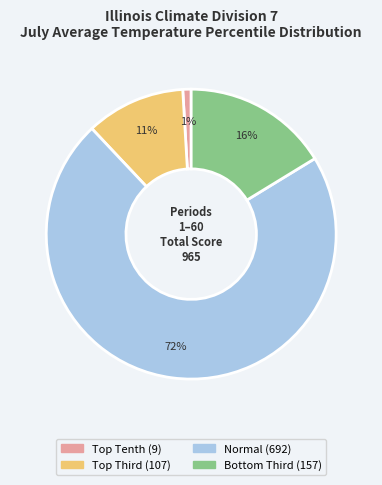

Is there a majority slice in this chart?

Yes